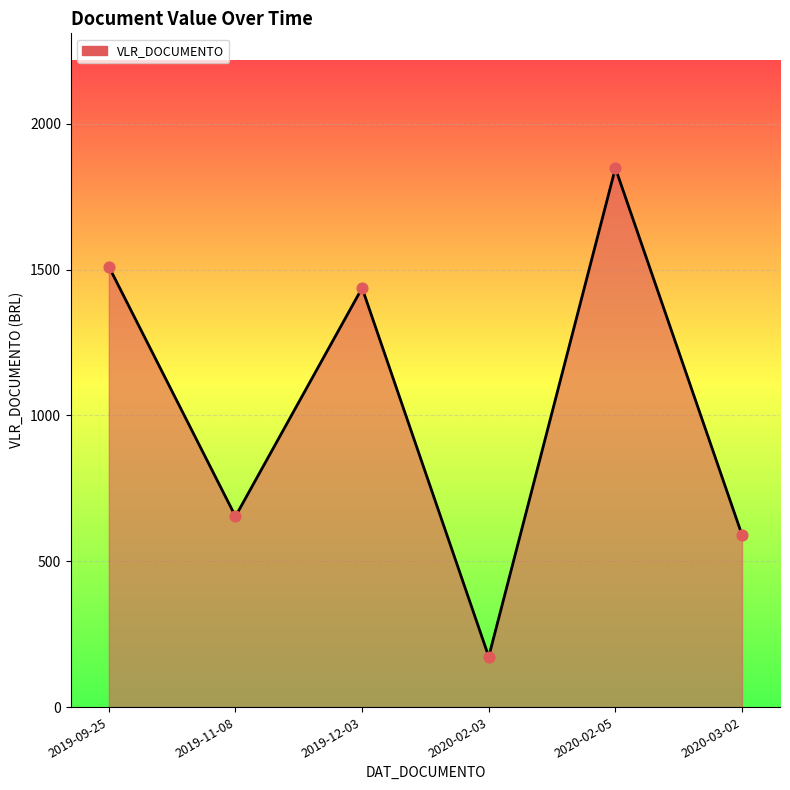

Between 2019-12-03 and 2019-09-25, which is larger?

2019-09-25